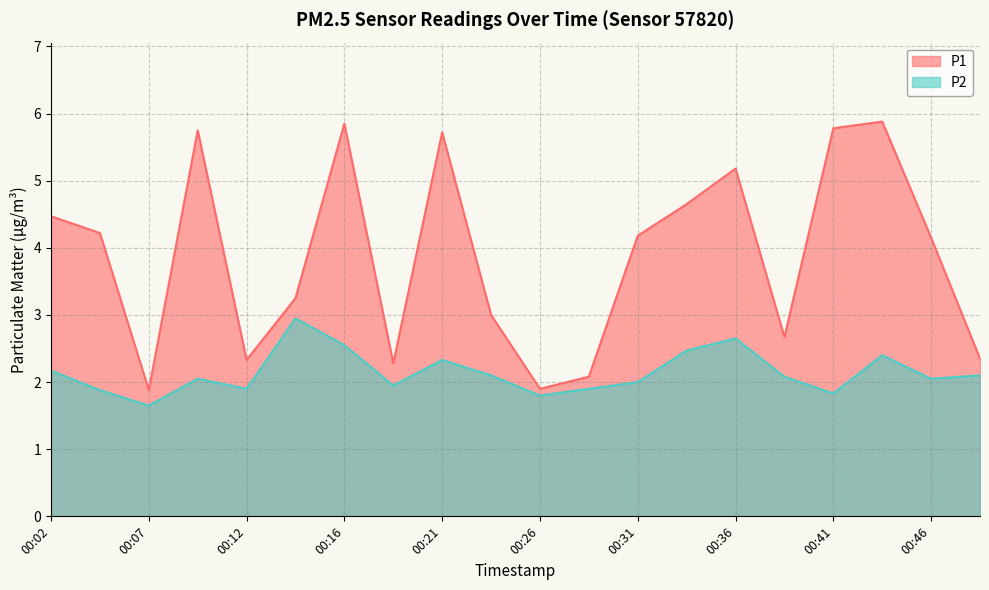

What is the difference between the highest and lowest values at 00:49?

0.2